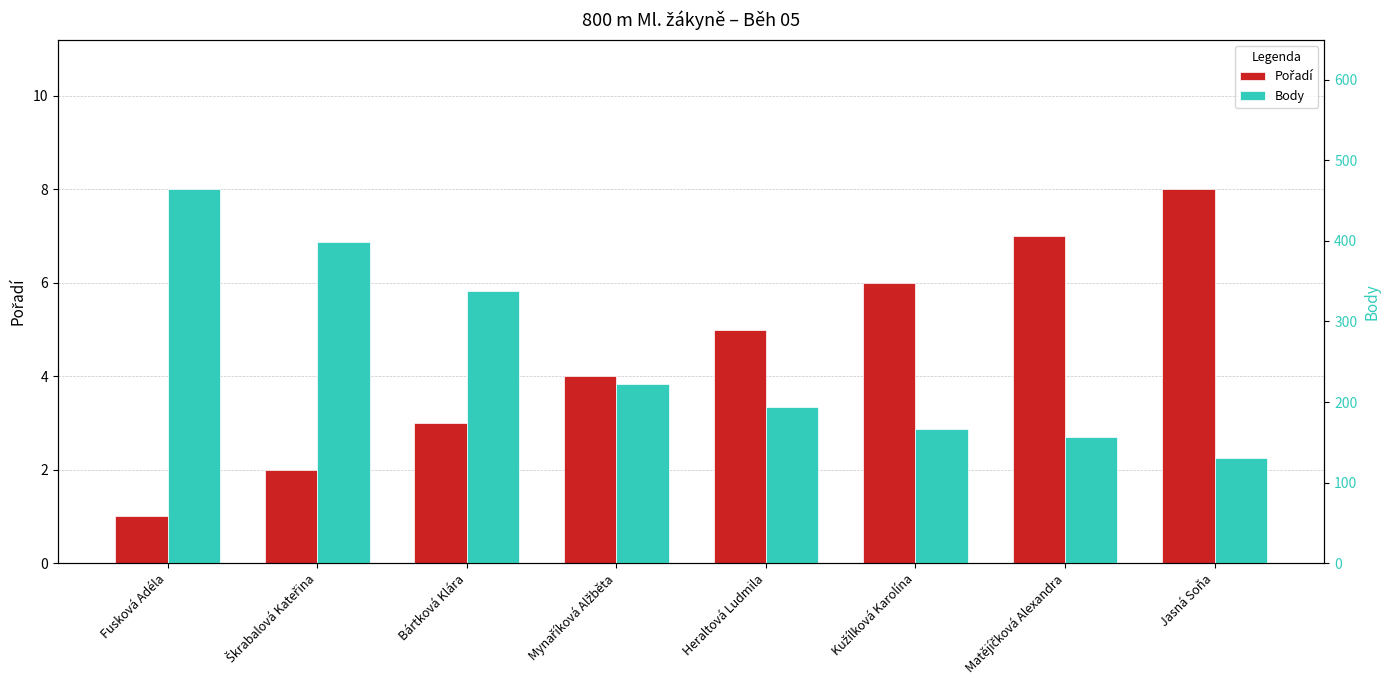

Reading right to left, what are all the values shown in this chart?

Pořadí: Jasná Soňa=8	Matějíčková Alexandra=7	Kužílková Karolína=6	Heraltová Ludmila=5	Mynaříková Alžběta=4	Bártková Klára=3	Škrabalová Kateřina=2	Fusková Adéla=1
Body: Jasná Soňa=131	Matějíčková Alexandra=157	Kužílková Karolína=167	Heraltová Ludmila=194	Mynaříková Alžběta=223	Bártková Klára=338	Škrabalová Kateřina=399	Fusková Adéla=464